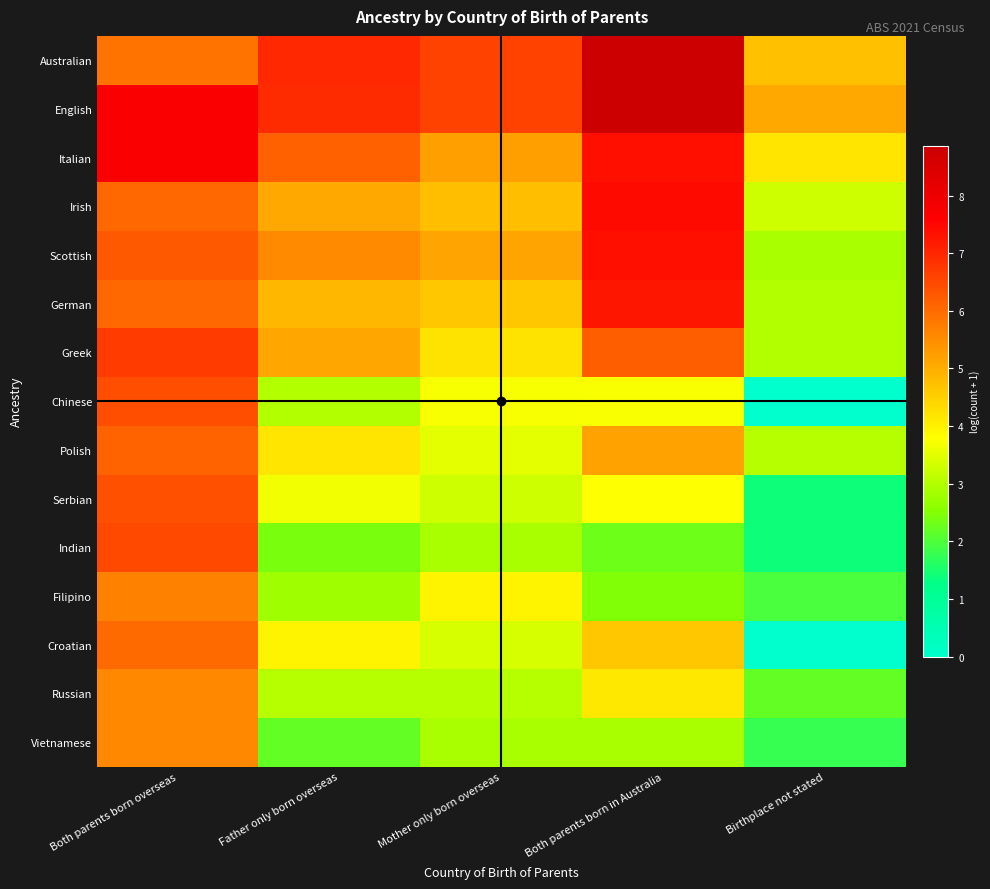

Reading left to right, transcribe all the data shown in this chart.

Australian: Both parents born overseas=5.9	Father only born overseas=7.0	Mother only born overseas=6.6	Both parents born in Australia=8.9	Birthplace not stated=4.7
English: Both parents born overseas=7.7	Father only born overseas=6.9	Mother only born overseas=6.6	Both parents born in Australia=8.8	Birthplace not stated=5.1
Italian: Both parents born overseas=7.7	Father only born overseas=6.1	Mother only born overseas=5.2	Both parents born in Australia=7.4	Birthplace not stated=4.2
Irish: Both parents born overseas=6.0	Father only born overseas=5.1	Mother only born overseas=4.8	Both parents born in Australia=7.4	Birthplace not stated=3.3
Scottish: Both parents born overseas=6.3	Father only born overseas=5.5	Mother only born overseas=5.1	Both parents born in Australia=7.3	Birthplace not stated=2.9
German: Both parents born overseas=6.0	Father only born overseas=4.9	Mother only born overseas=4.6	Both parents born in Australia=7.2	Birthplace not stated=3.0
Greek: Both parents born overseas=6.7	Father only born overseas=5.1	Mother only born overseas=4.2	Both parents born in Australia=6.2	Birthplace not stated=3.0
Chinese: Both parents born overseas=6.4	Father only born overseas=3.0	Mother only born overseas=3.7	Both parents born in Australia=3.8	Birthplace not stated=0.0
Polish: Both parents born overseas=6.1	Father only born overseas=4.2	Mother only born overseas=3.5	Both parents born in Australia=5.2	Birthplace not stated=3.0
Serbian: Both parents born overseas=6.4	Father only born overseas=3.7	Mother only born overseas=3.3	Both parents born in Australia=3.8	Birthplace not stated=1.4
Indian: Both parents born overseas=6.5	Father only born overseas=2.4	Mother only born overseas=2.9	Both parents born in Australia=2.3	Birthplace not stated=1.4
Filipino: Both parents born overseas=5.6	Father only born overseas=2.8	Mother only born overseas=4.0	Both parents born in Australia=2.5	Birthplace not stated=1.9
Croatian: Both parents born overseas=6.0	Father only born overseas=4.0	Mother only born overseas=3.4	Both parents born in Australia=4.6	Birthplace not stated=0.0
Russian: Both parents born overseas=5.6	Father only born overseas=3.0	Mother only born overseas=3.0	Both parents born in Australia=4.1	Birthplace not stated=2.2
Vietnamese: Both parents born overseas=5.6	Father only born overseas=2.2	Mother only born overseas=2.9	Both parents born in Australia=2.9	Birthplace not stated=1.8